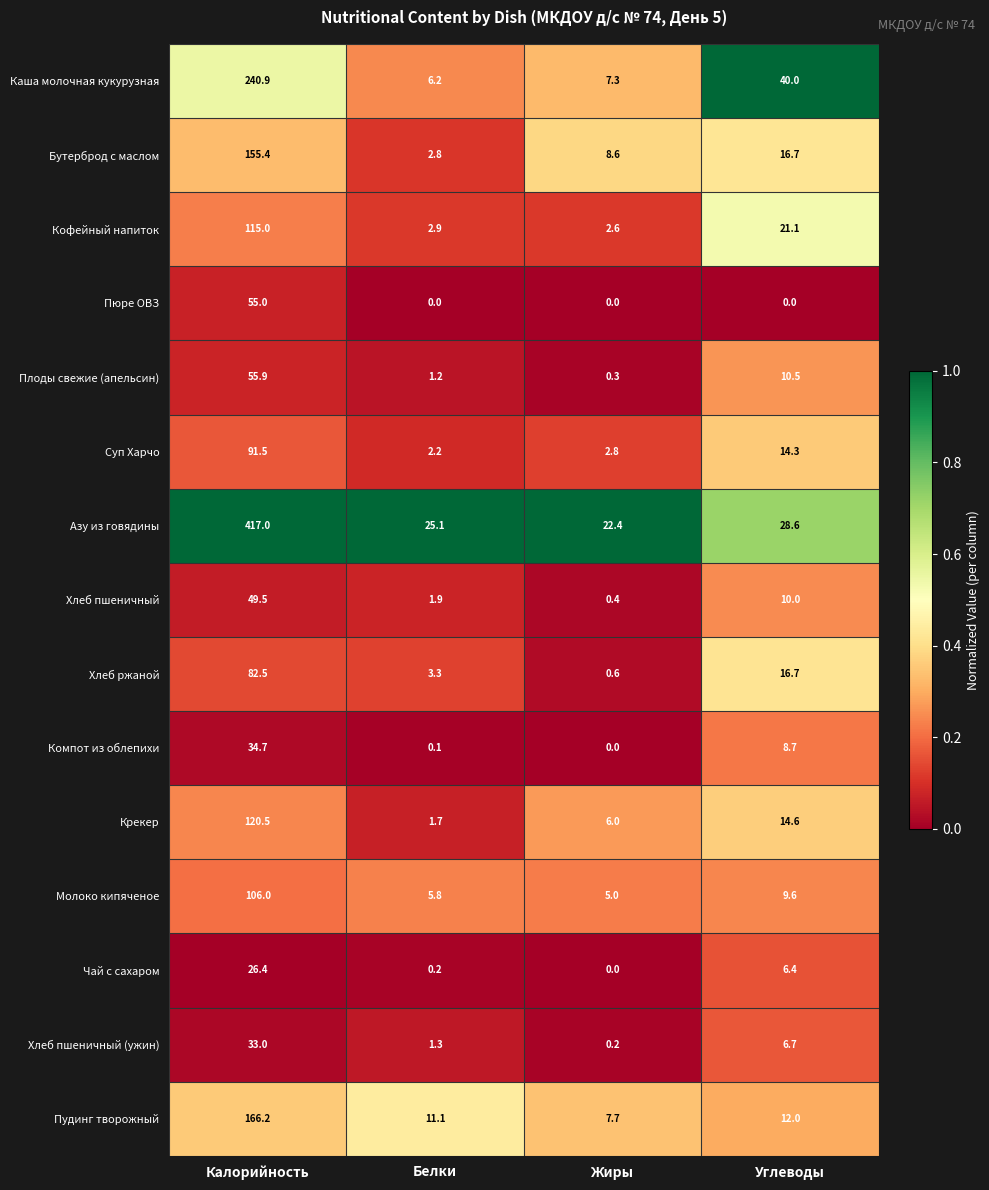

What is the total value across all series at Калорийность?

1749.5